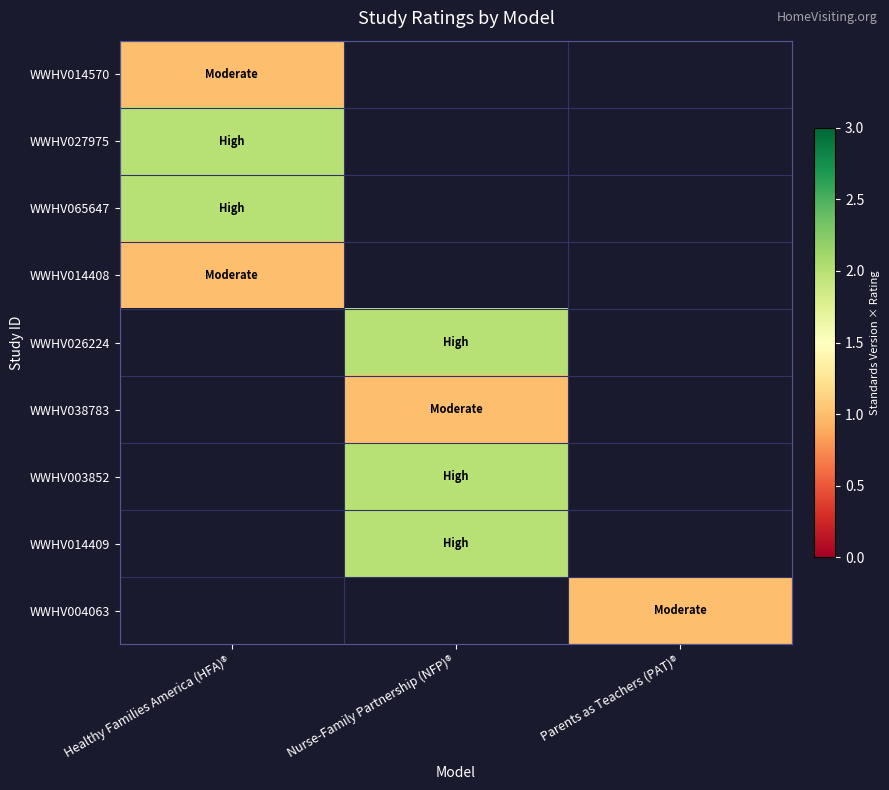

How many series are shown in this chart?

9